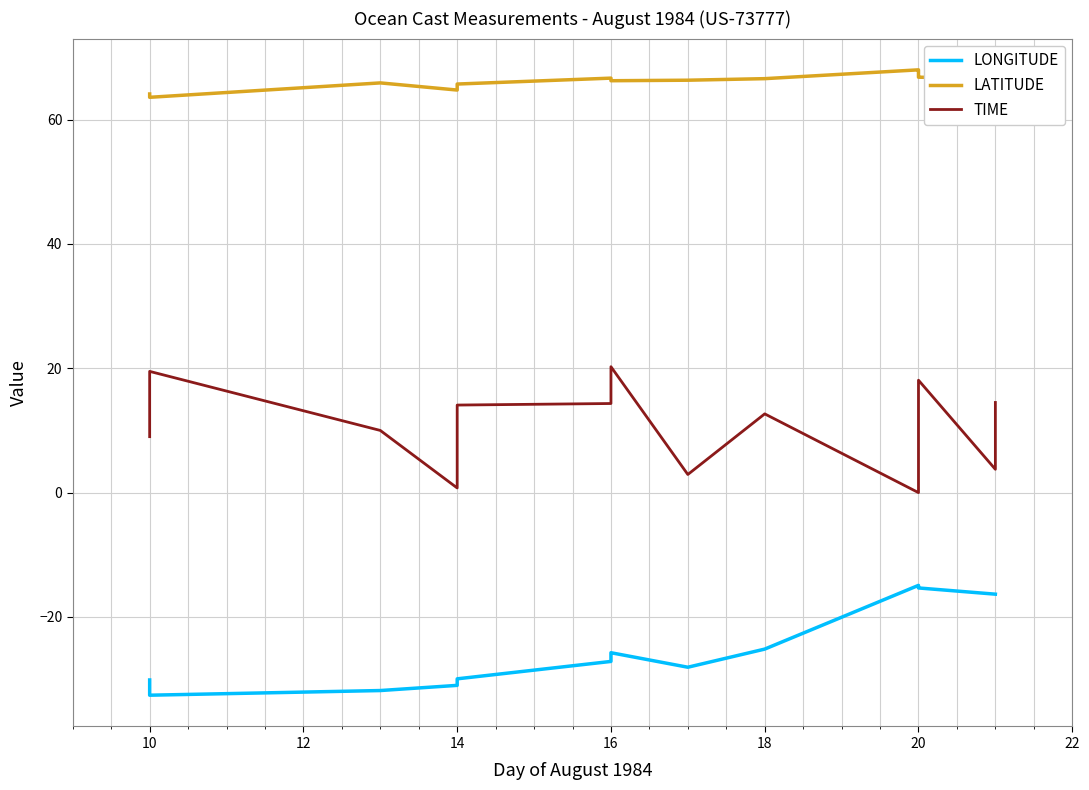

What is the minimum value for LONGITUDE?

-32.6